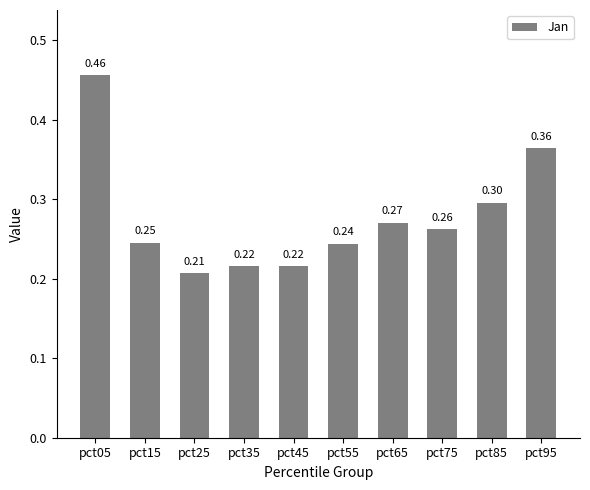

What is the average value?

0.3